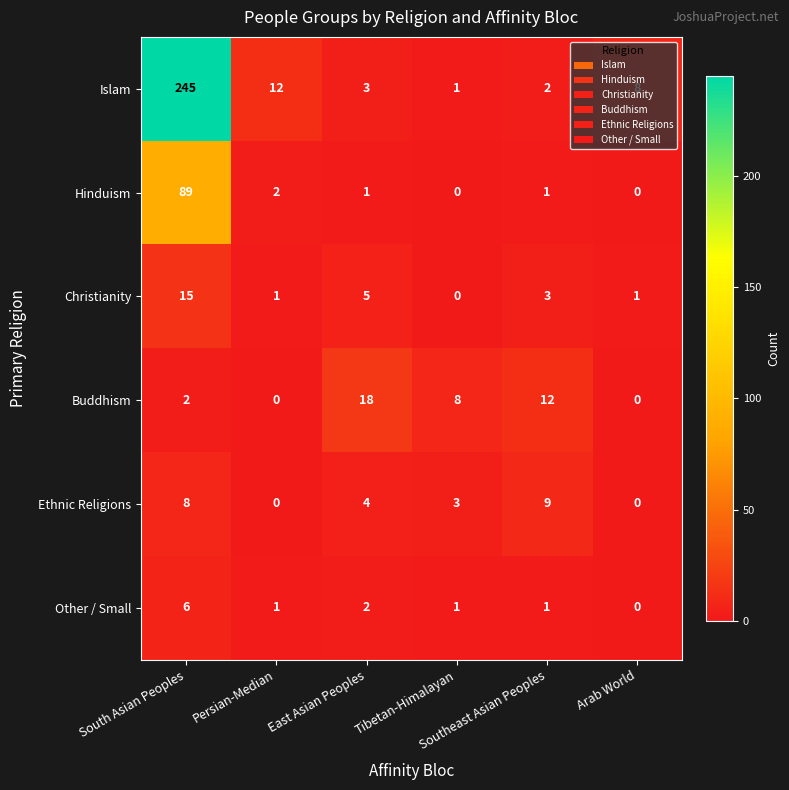

How many data points does each series have?

6